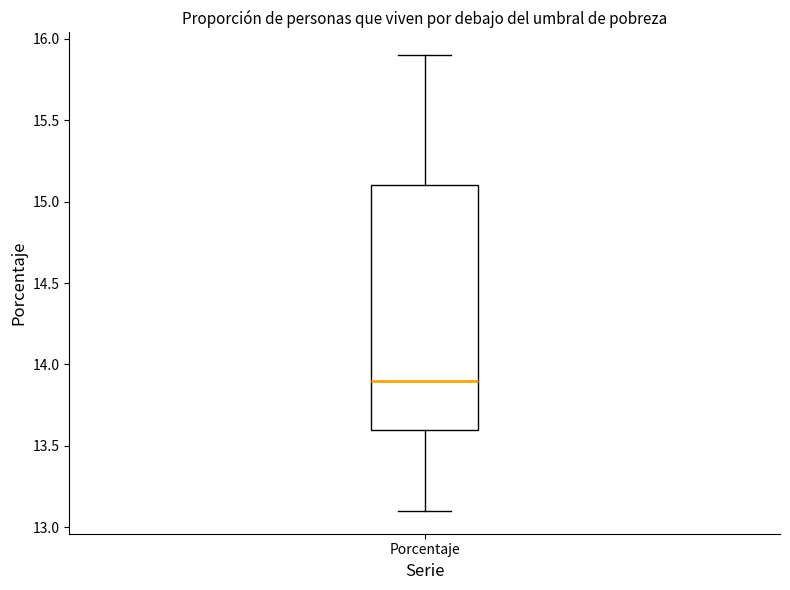

Transcribe this box plot: give where the median line is, the range the box spans, and where the two whiskers end, as read against the y-axis. The values are not printed on the chart, so give them approximately, as read against the axis.

median 13.9, box 13.6 to 15.1, whiskers 13.1 to 15.9